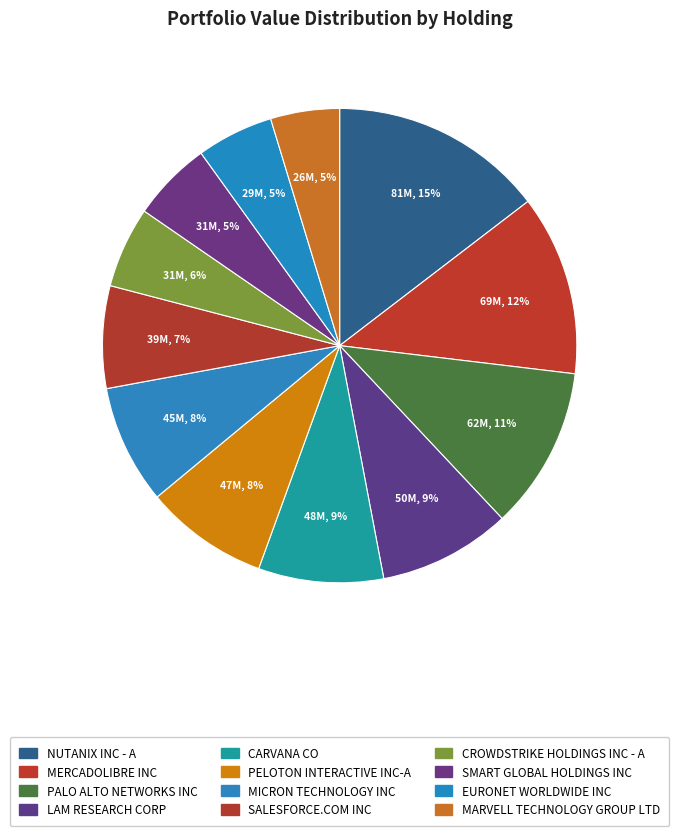

Is there a majority slice in this chart?

No